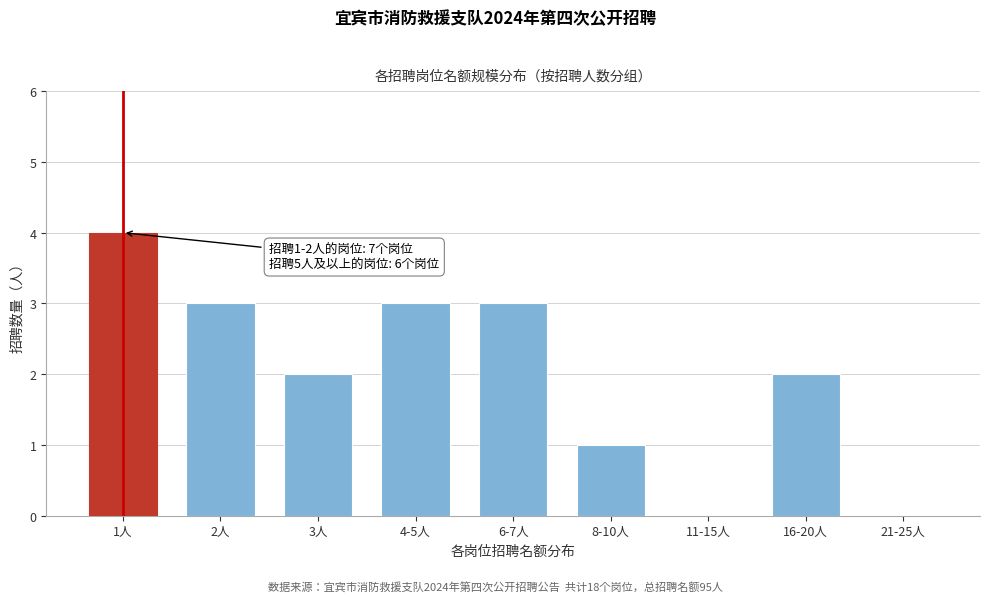

Reading left to right, extract all data points from this chart.

1人=4	2人=3	3人=2	4-5人=3	6-7人=3	8-10人=1	11-15人=0	16-20人=2	21-25人=0